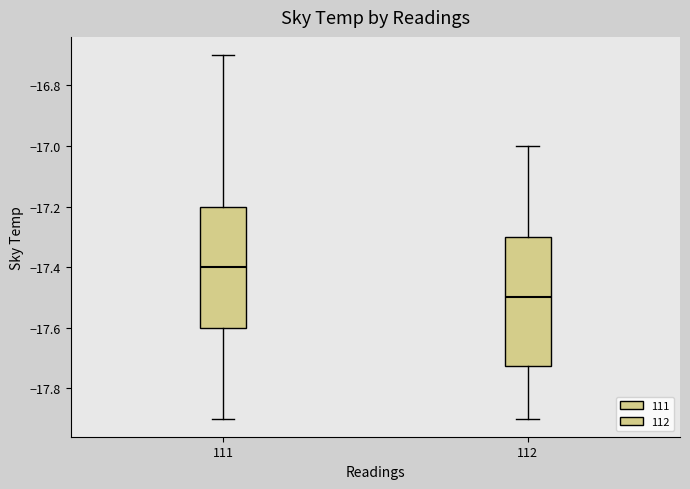

Which box's median line is the highest?

111